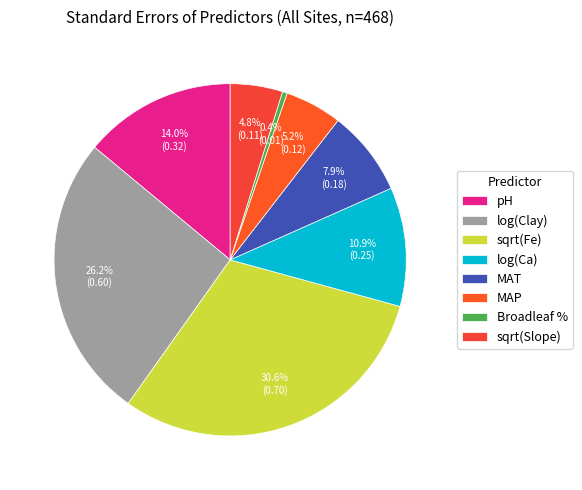

Which category has the smallest portion of the pie?

Broadleaf %